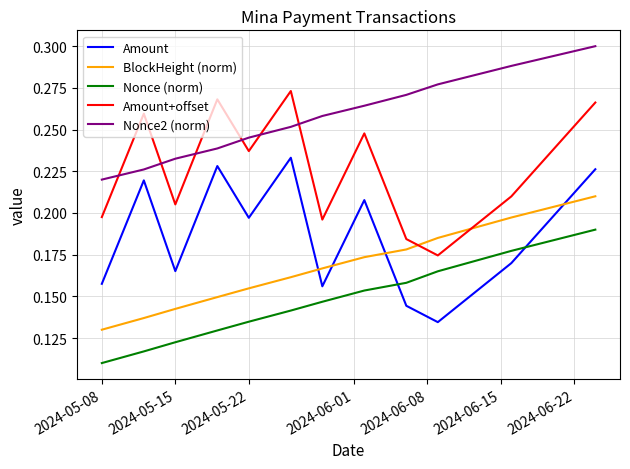

Which series ends up on top after the final intersection of BlockHeight (norm) and Amount?

Amount